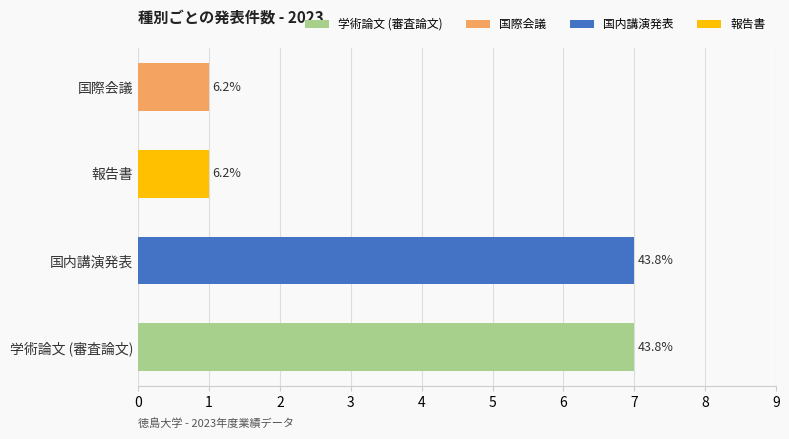

How many groups of bars are there?

4